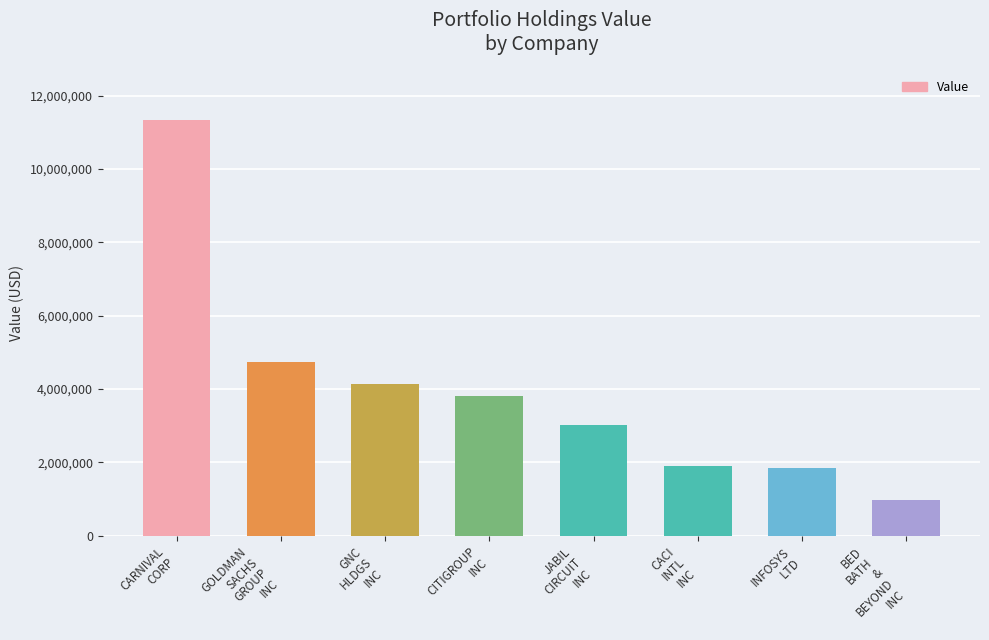

Read the value at INFOSYS
LTD, to the nearest 50.

1849000